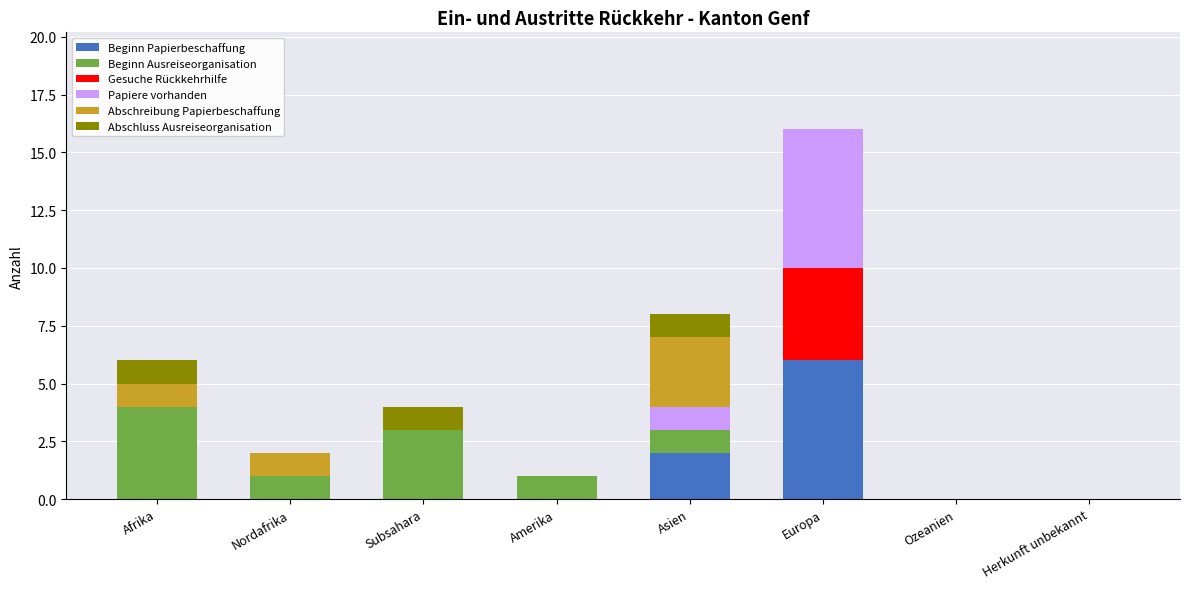

At which category is the sum across all series the highest?

Europa